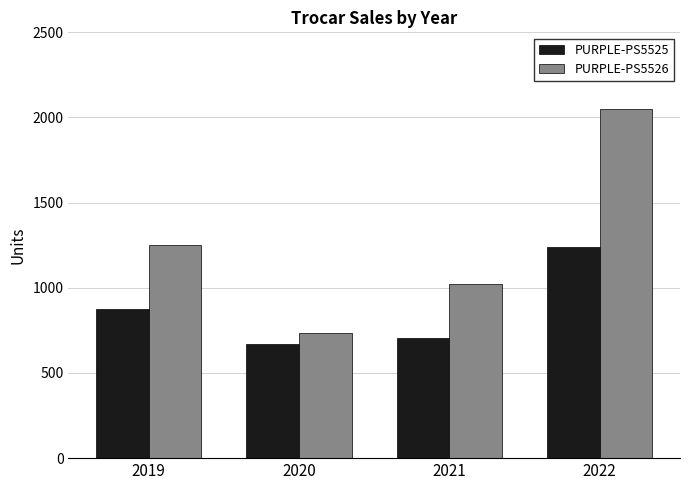

What value does the PURPLE-PS5525 series have at 2019, to the nearest 50?

900